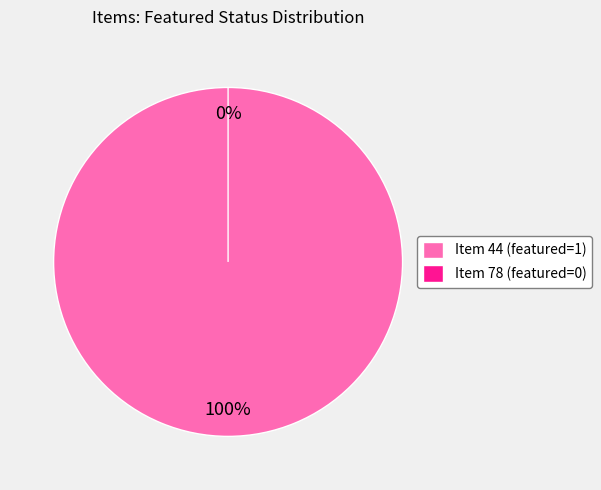

To the nearest percent, what is the difference between the Item 44 (featured=1) and Item 78 (featured=0) slice percentages?

100%